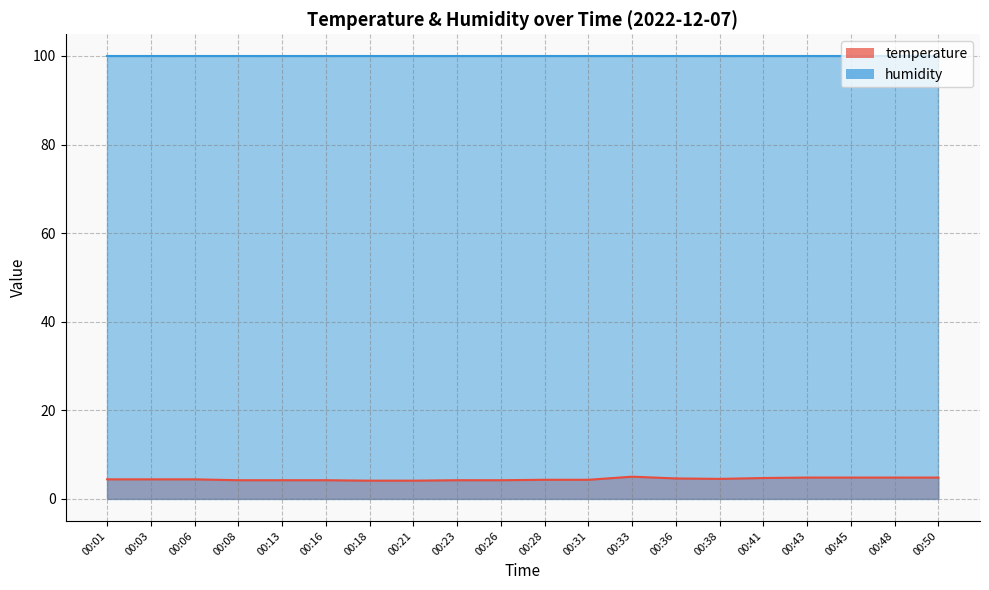

What is the value of the 2nd point from the left?

4.4